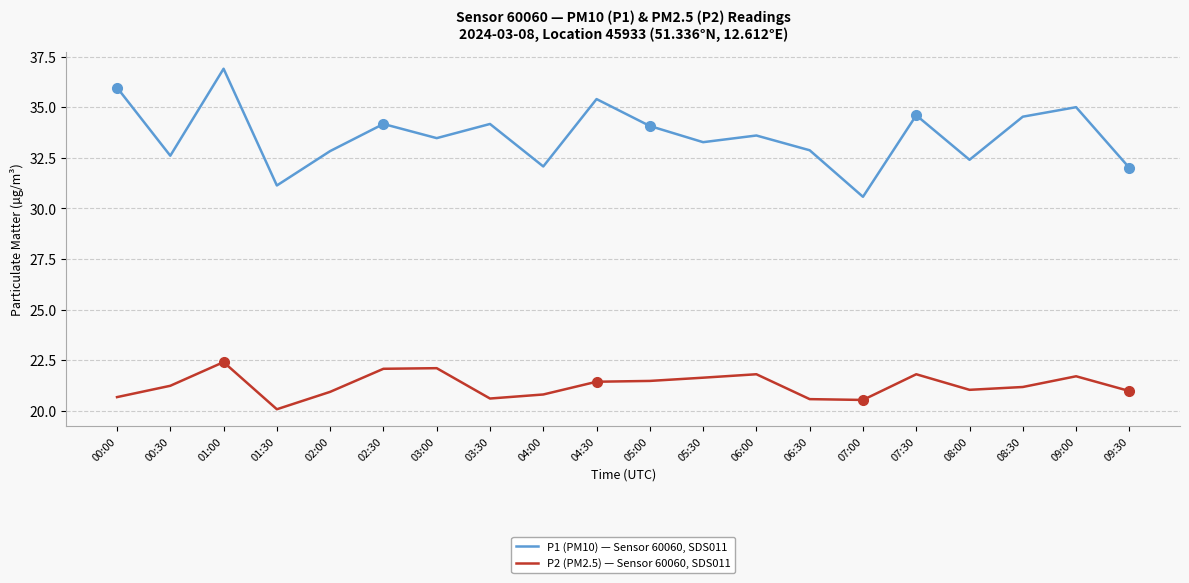

True or false: P1 (PM10) — Sensor 60060, SDS011 and P2 (PM2.5) — Sensor 60060, SDS011 intersect in this chart.

False